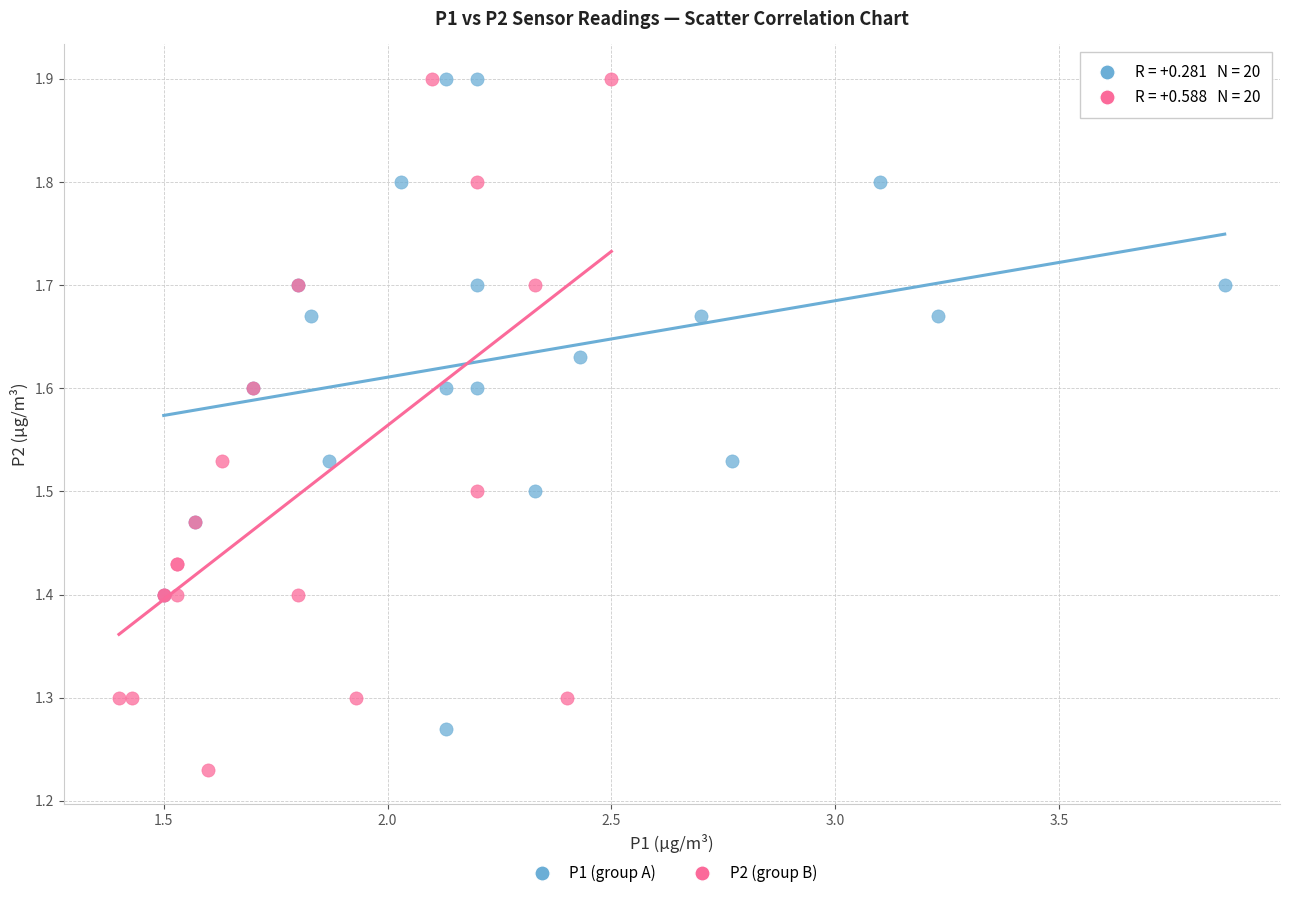

Which series contains the lowest Y value?

P2 (group B)